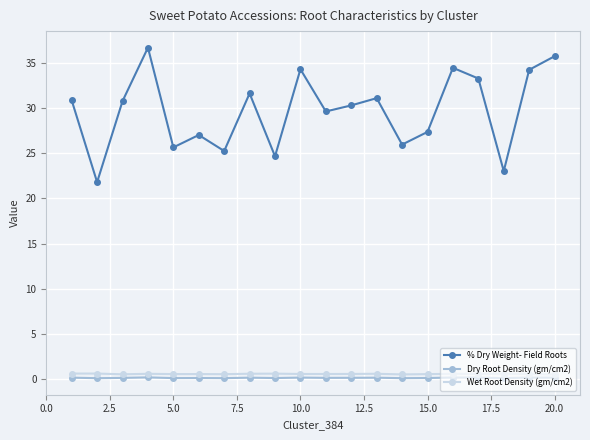

True or false: Wet Root Density (gm/cm2) and % Dry Weight- Field Roots cross at least once.

False